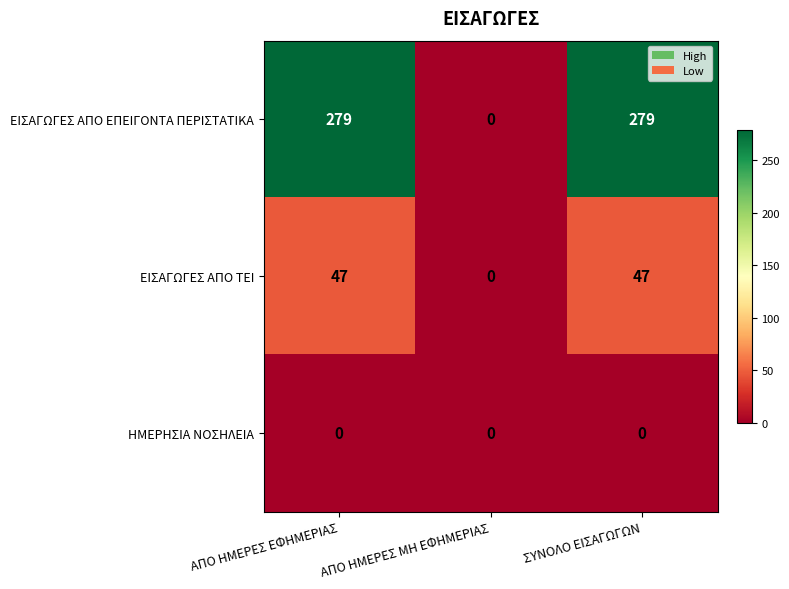

Rank the series by their average value, from lowest to highest.

ΗΜΕΡΗΣΙΑ ΝΟΣΗΛΕΙΑ, ΕΙΣΑΓΩΓΕΣ ΑΠΟ ΤΕΙ, ΕΙΣΑΓΩΓΕΣ ΑΠΟ ΕΠΕΙΓΟΝΤΑ ΠΕΡΙΣΤΑΤΙΚΑ